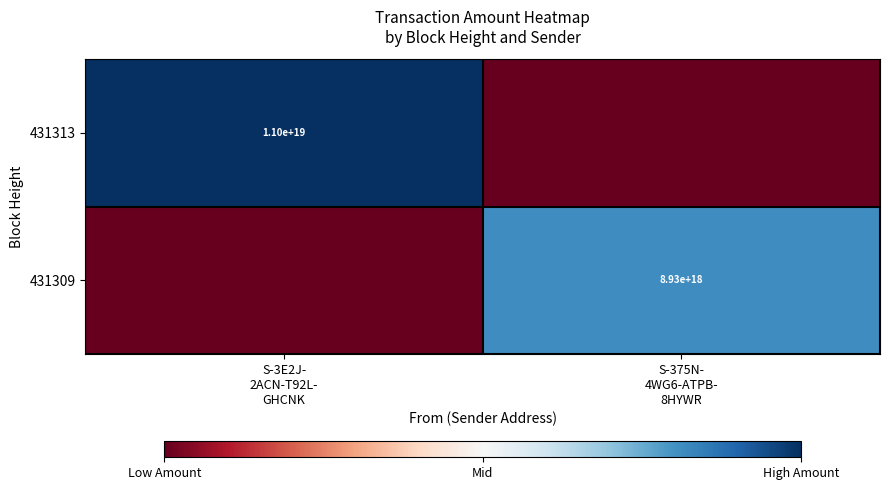

Which series has the largest total across all categories?

431313